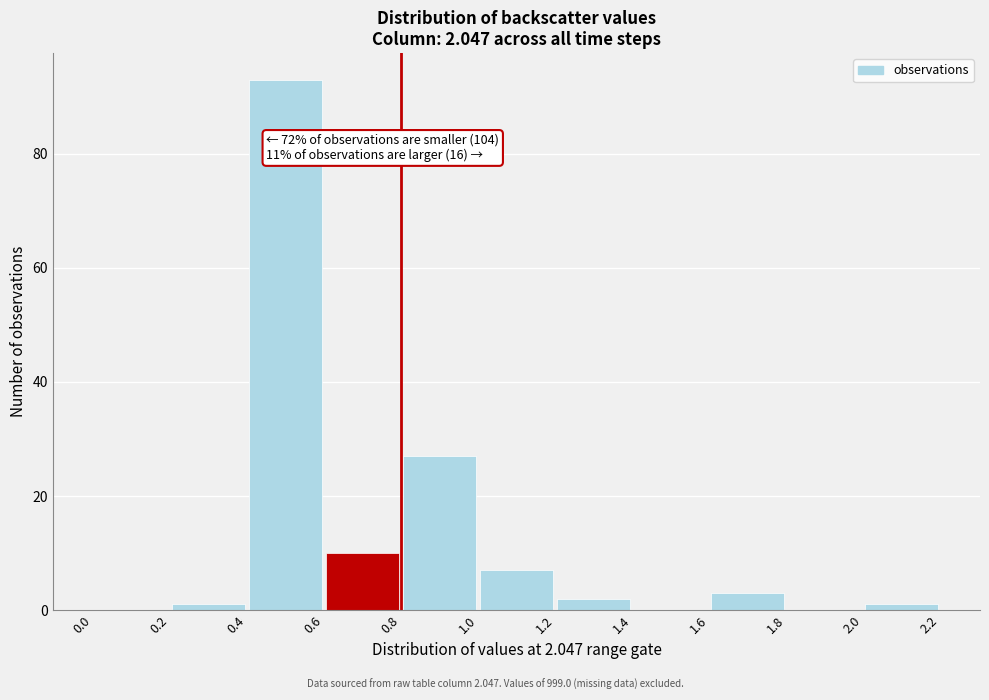

Over which range of the x-axis is the bar tallest?

0.4 to 0.6